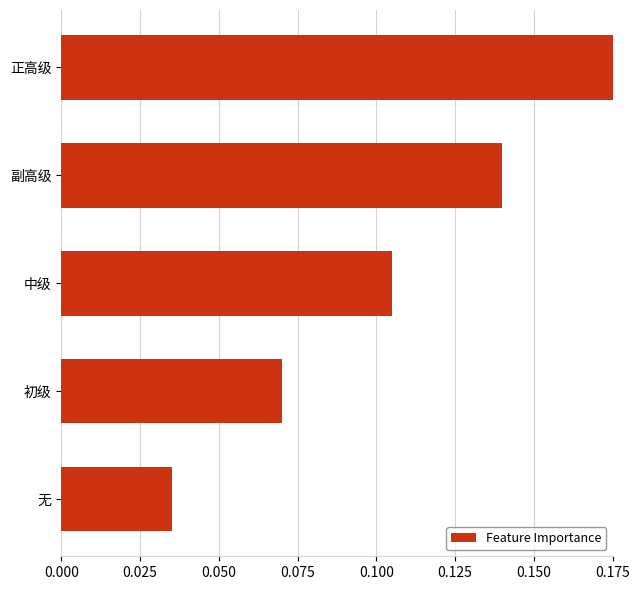

True or false: the data shows 0.0 at 副高级.

False